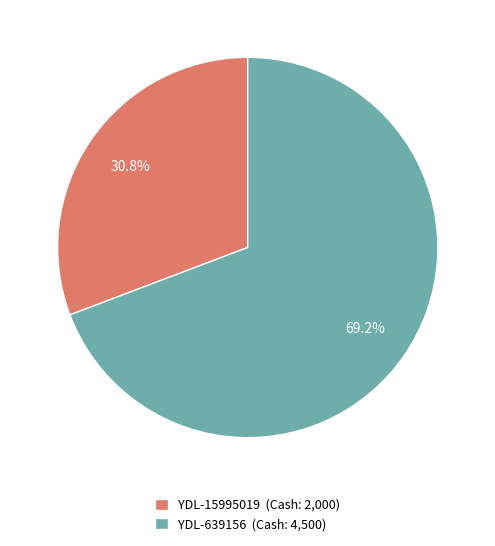

How many slices are in this pie chart?

2